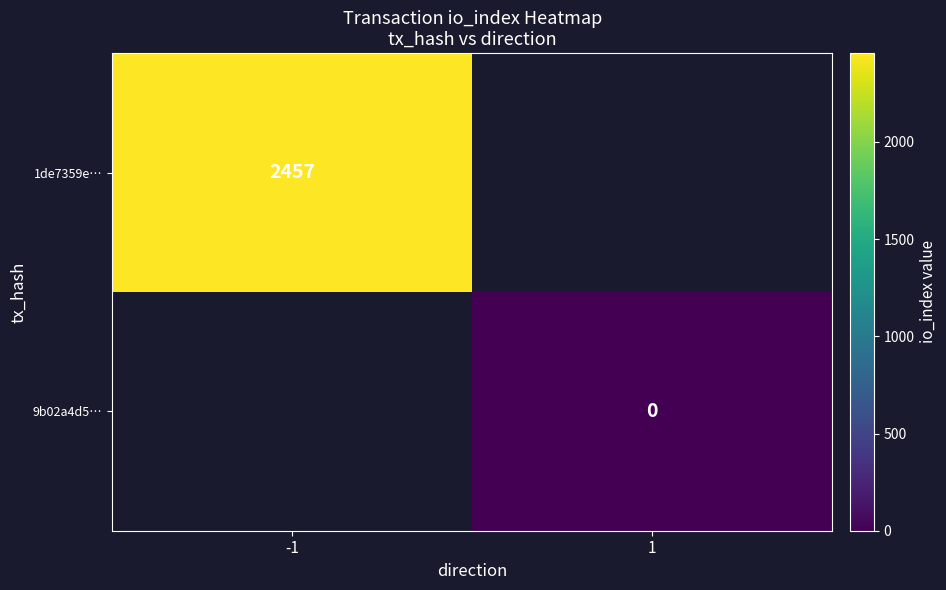

Is the value of 1de7359e… at -1 greater than the value of 9b02a4d5… at 1?

Yes